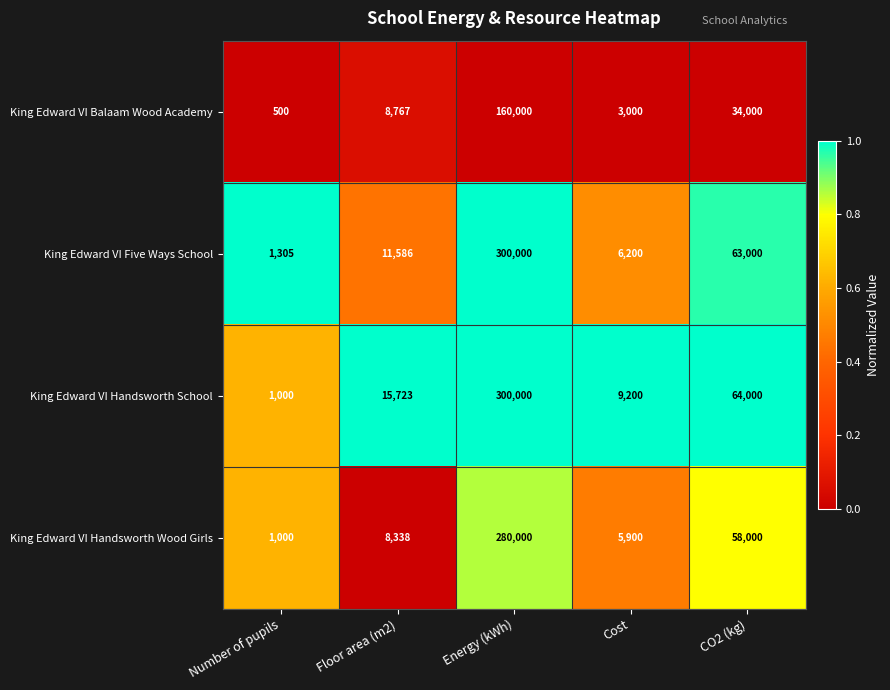

The value of King Edward VI Five Ways School at Energy (kWh) is 121008. True or false?

False